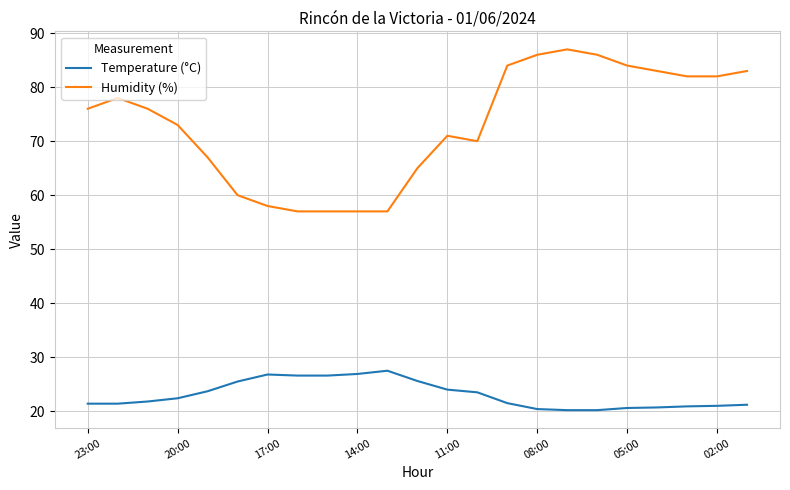

Rank the series by their maximum value, from highest to lowest.

Humidity (%), Temperature (°C)